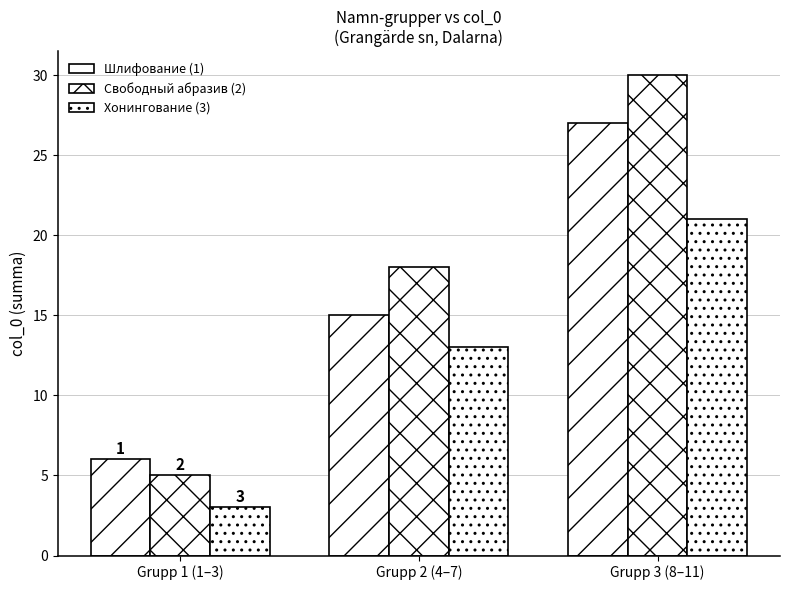

The Свободный абразив (2) series shows 12 at Grupp 3 (8–11). True or false?

False